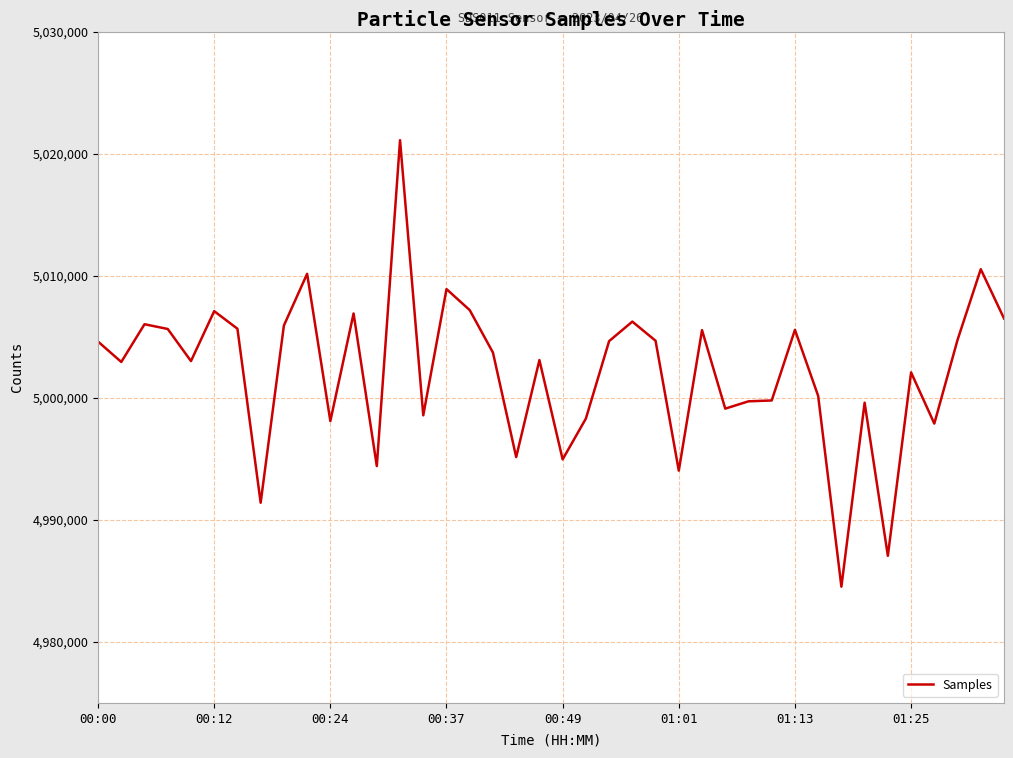

What is the difference between the maximum and minimum values?

36578